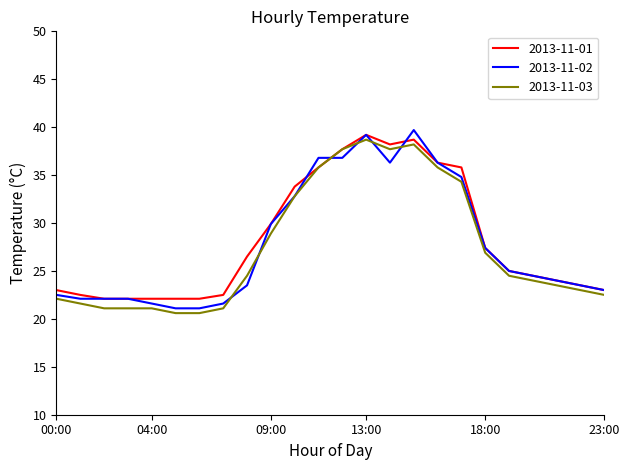

What is the highest value of the 2013-11-01 series?

39.2